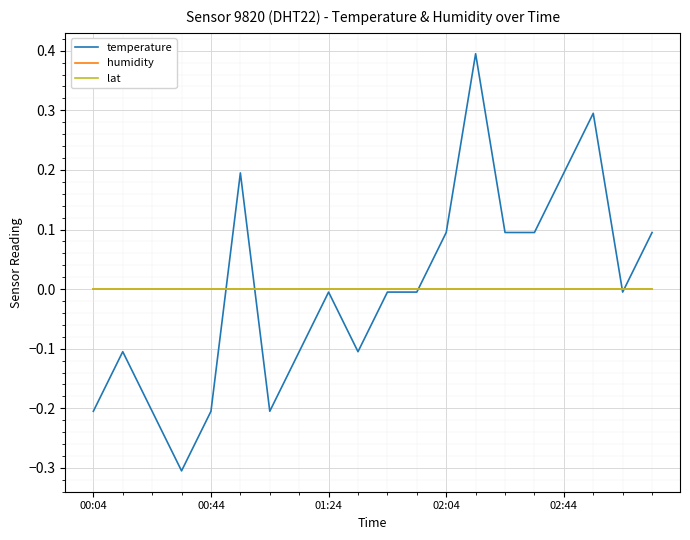

True or false: lat and temperature cross at least once.

True